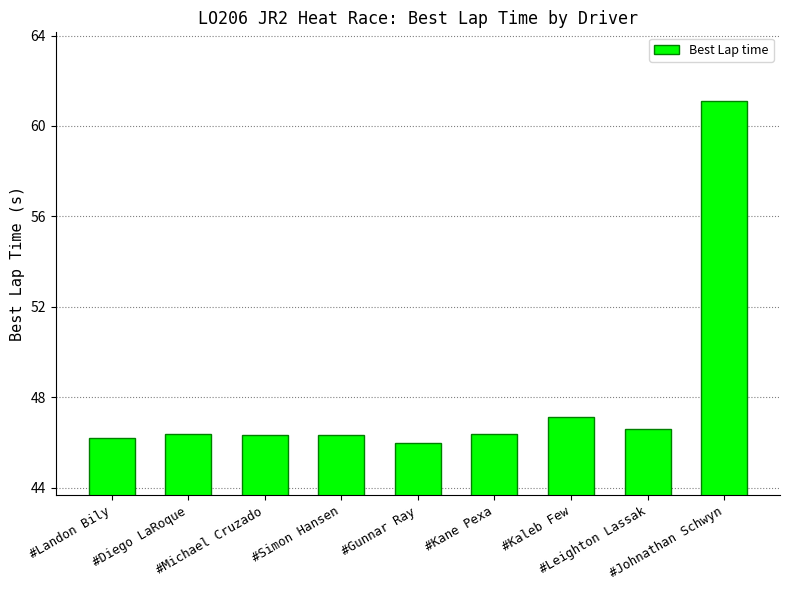

What is the difference between the maximum and minimum values?

15.1